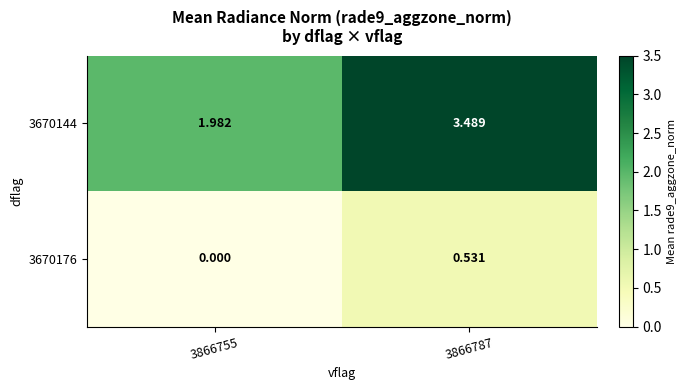

Is the value of 3670176 at 3866787 greater than the value of 3670144 at 3866755?

No